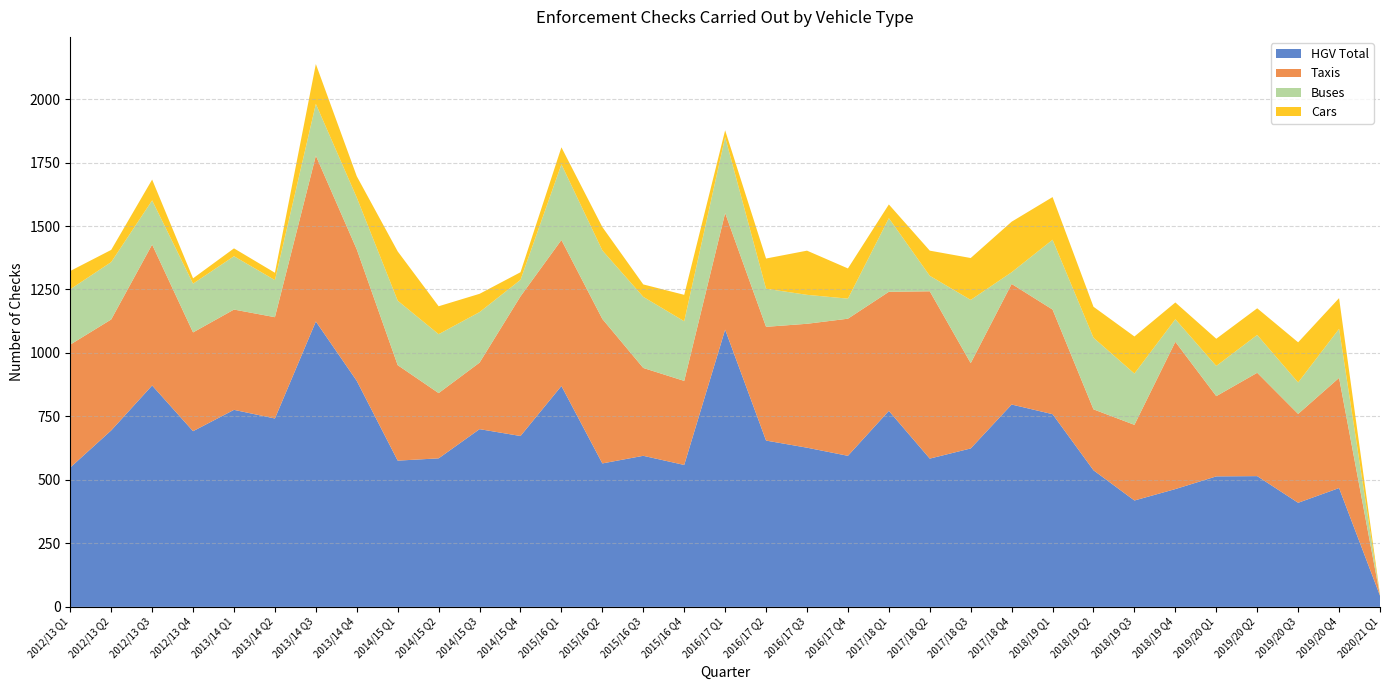

Reading left to right, extract all data points from this chart.

HGV Total: 549	695	872	692	776	742	1124	890	576	585	700	673	870	565	595	559	1092	655	627	595	772	584	624	797	759	538	419	464	514	515	410	468	44
Taxis: 484	437	555	389	395	399	653	518	376	257	262	550	575	569	346	331	459	448	488	540	469	659	336	475	412	240	298	580	316	407	350	434	1
Buses: 218	226	174	192	210	146	204	204	254	232	199	65	298	270	280	235	299	150	114	79	290	61	249	46	275	282	202	89	119	149	124	193	0
Cars: 72	48	82	21	31	29	157	84	194	110	72	30	67	92	49	104	27	119	174	119	54	99	165	199	168	122	146	66	107	105	158	121	4